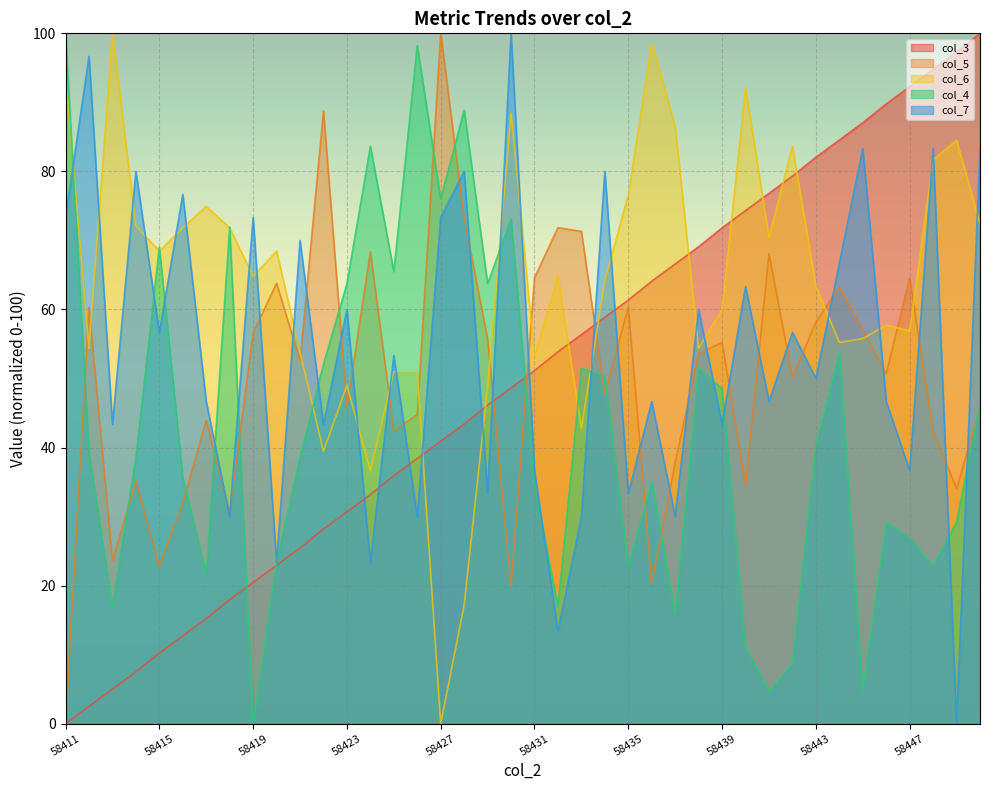

True or false: col_7 has more than 1 interior local peaks.

True